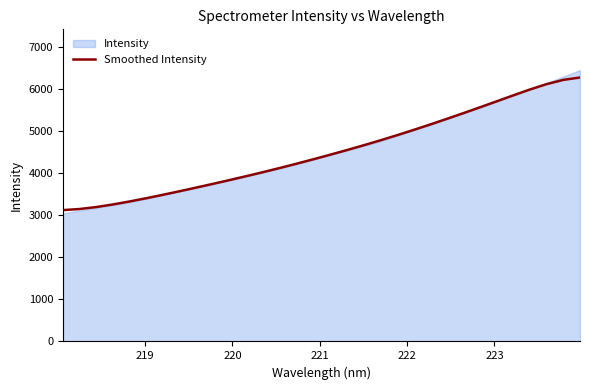

What is the lowest value of the Smoothed Intensity series?

3127.7